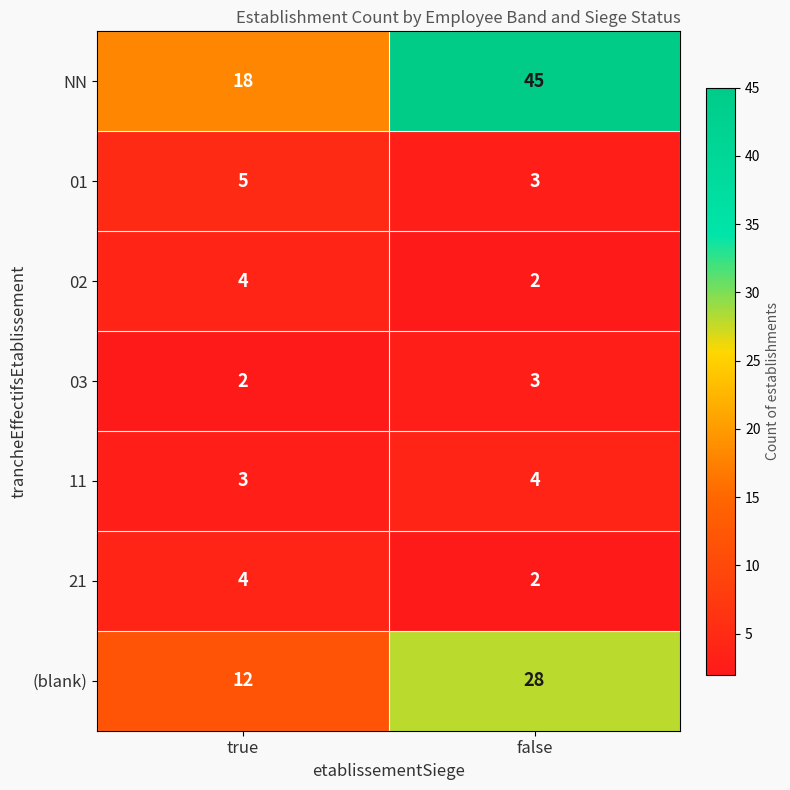

True or false: 02 has a value of 1 at false.

False